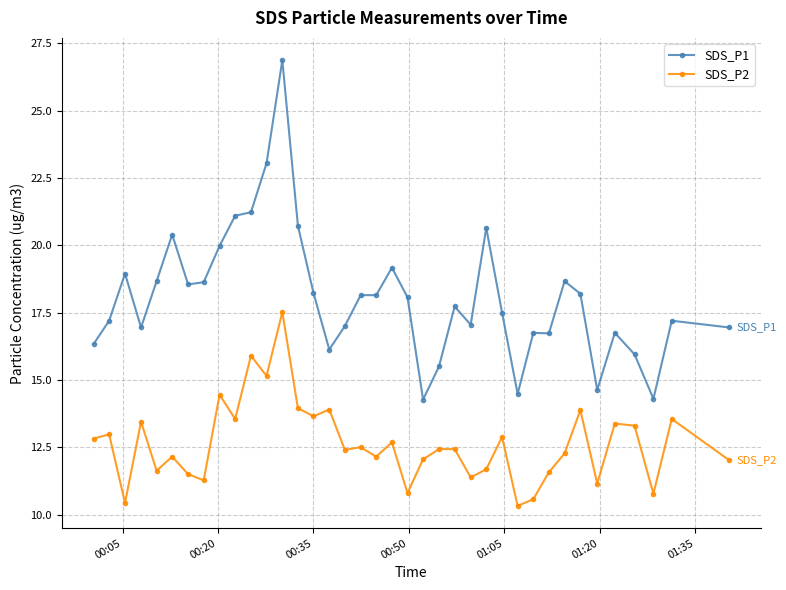

Rank the series by their average value, from lowest to highest.

SDS_P2, SDS_P1